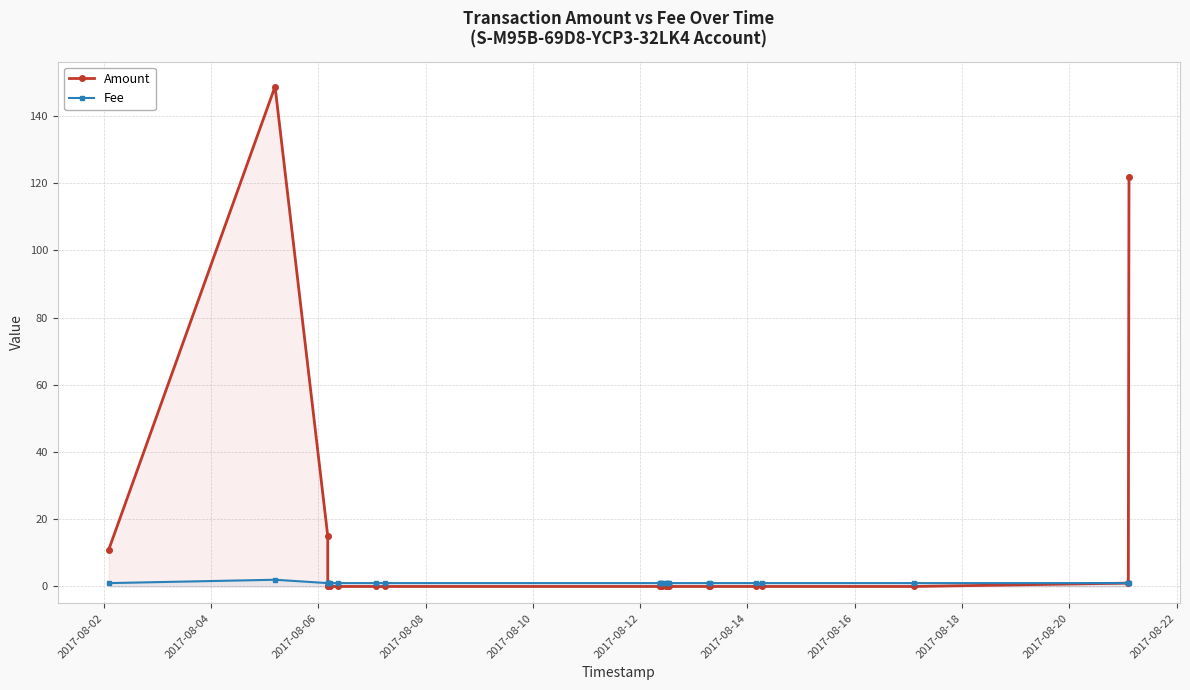

How many data points in Fee are above 1?

1